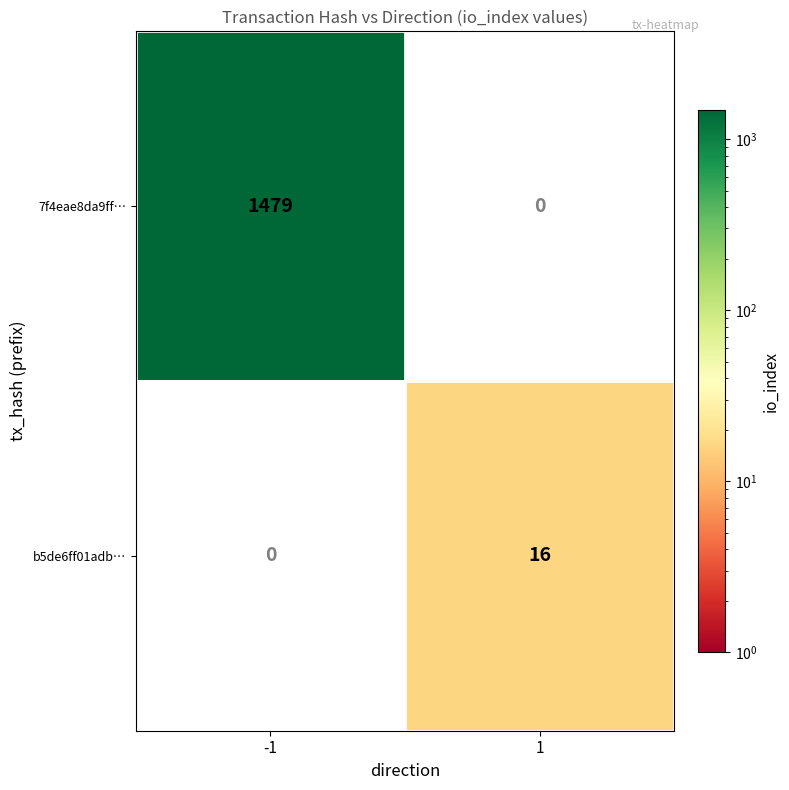

The b5de6ff01adb… series shows 16 at 1. True or false?

True